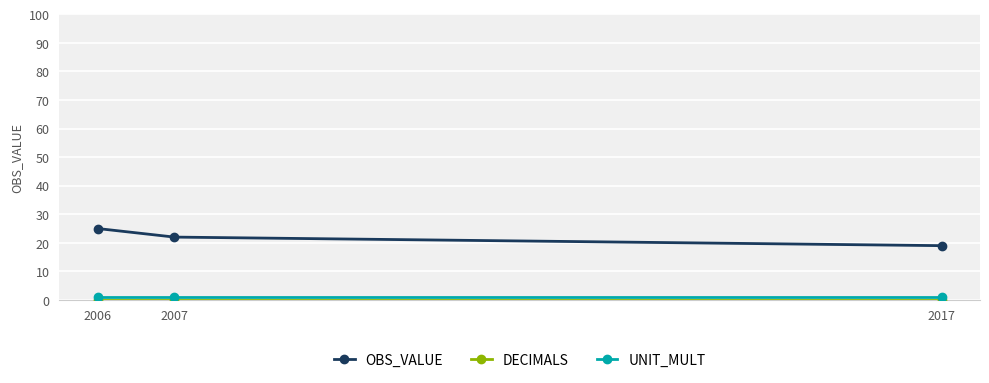

At which category is the sum across all series the highest?

2006